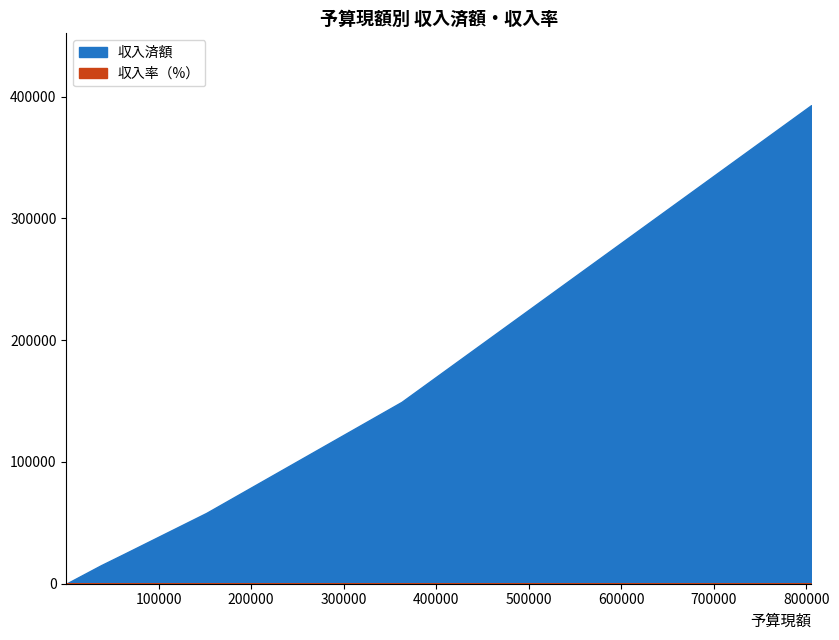

What value does the 収入済額 series have at 介護保険?

149360.0